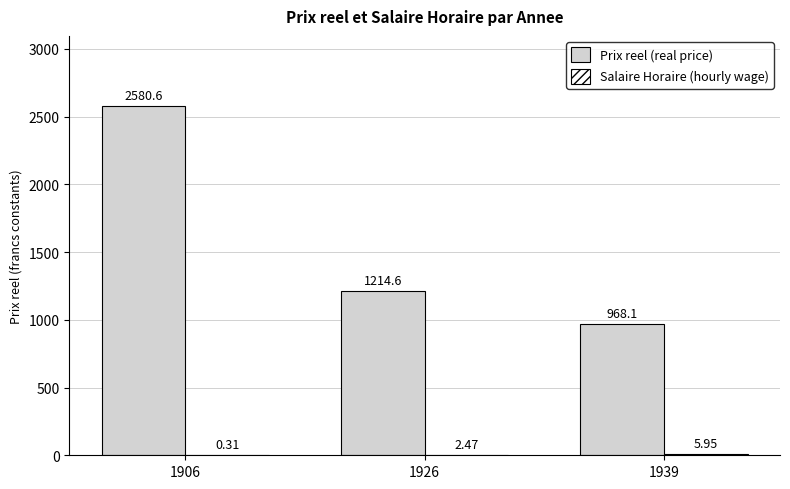

Between 1906 and 1926, which series saw the biggest shift?

Prix reel (real price)